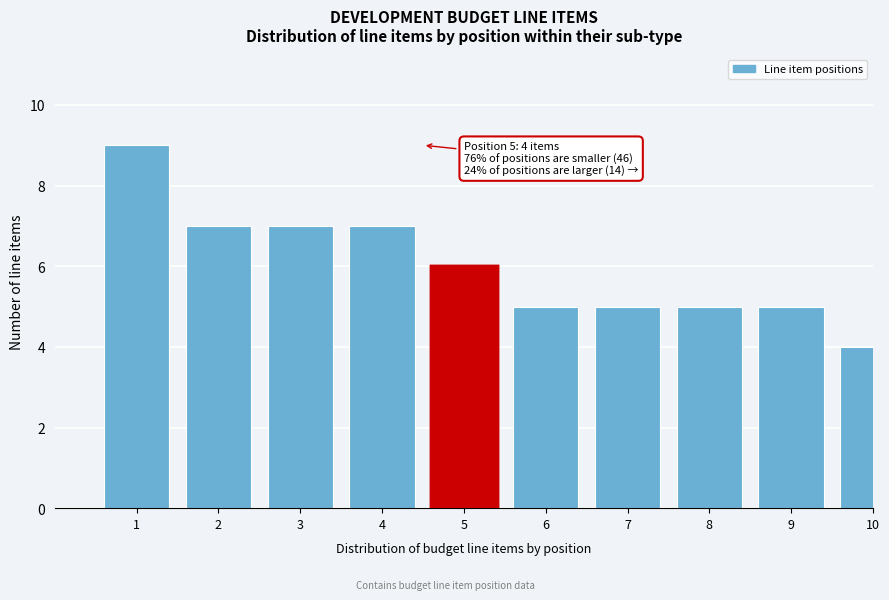

Reading left to right, list all the values displayed in this chart.

1=9	2=7	3=7	4=7	5=6	6=5	7=5	8=5	9=5	10=4